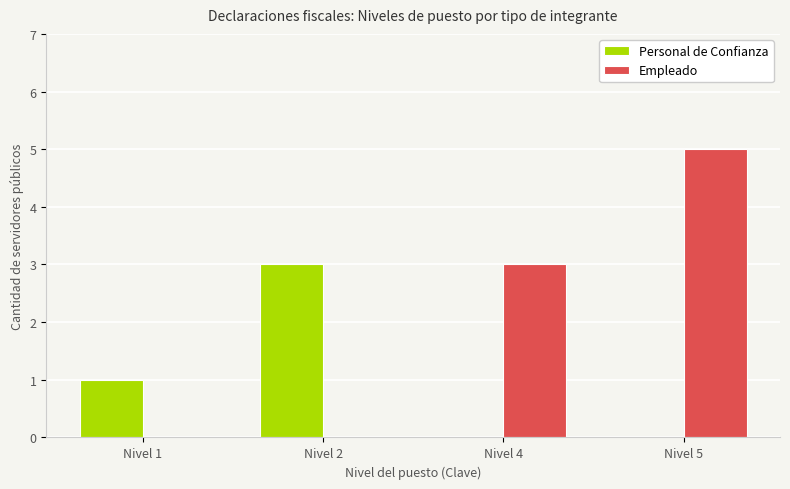

The Personal de Confianza series shows 2 at Nivel 4. True or false?

False